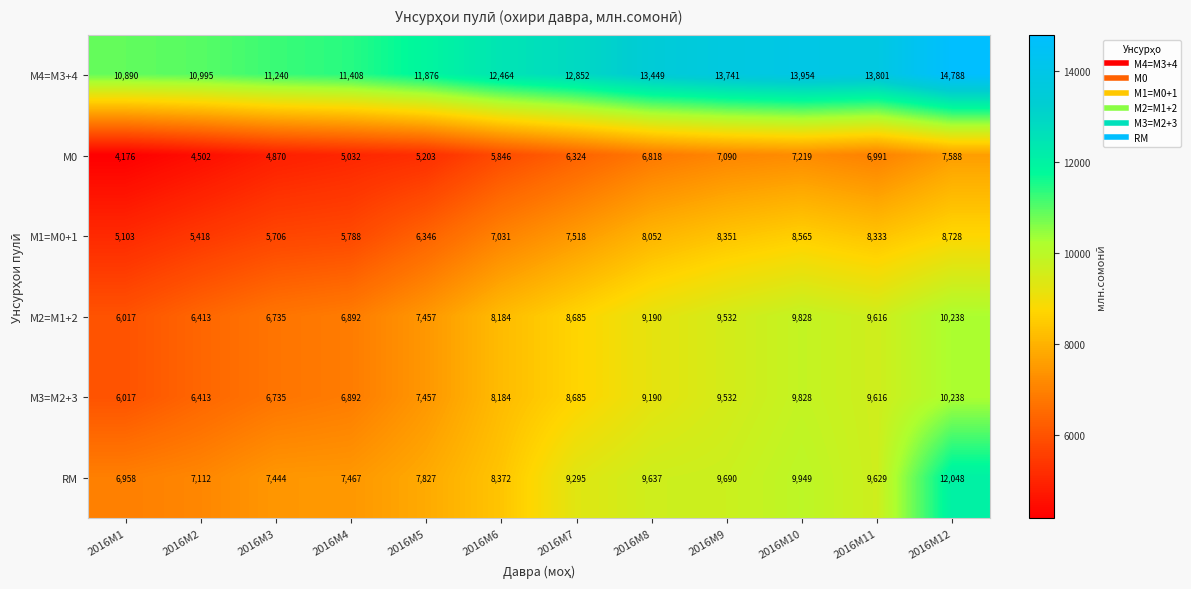

What is the sum of all М0 values?

71659